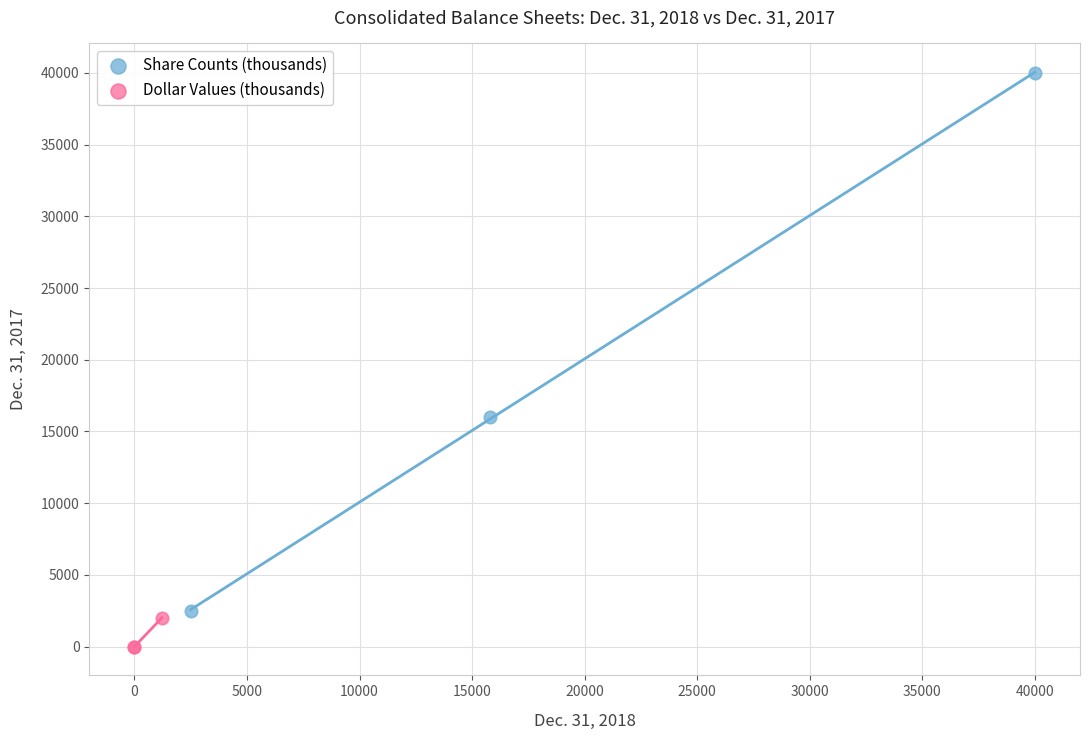

What are all the series names shown in the legend?

Share Counts (thousands), Dollar Values (thousands)